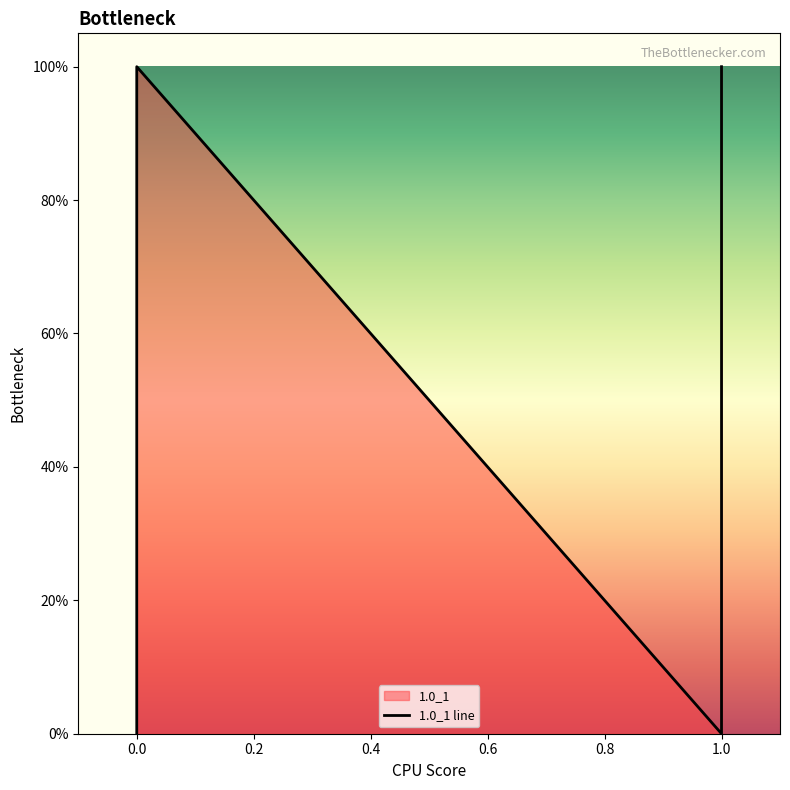

What is the value of the 4th point from the left?

1